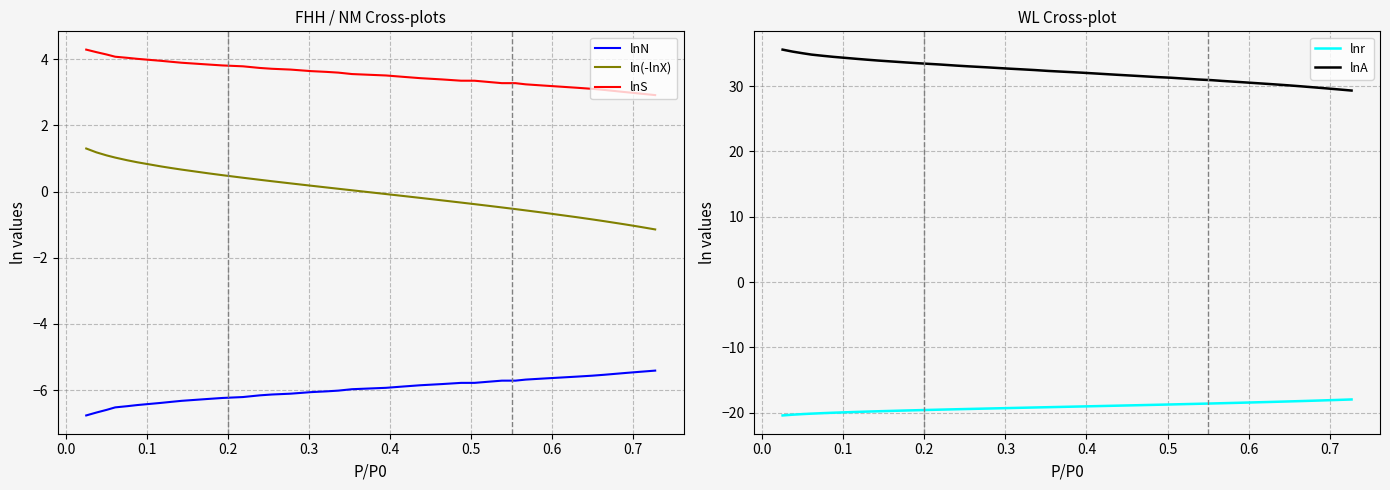

True or false: lnr and lnS cross at least once.

False